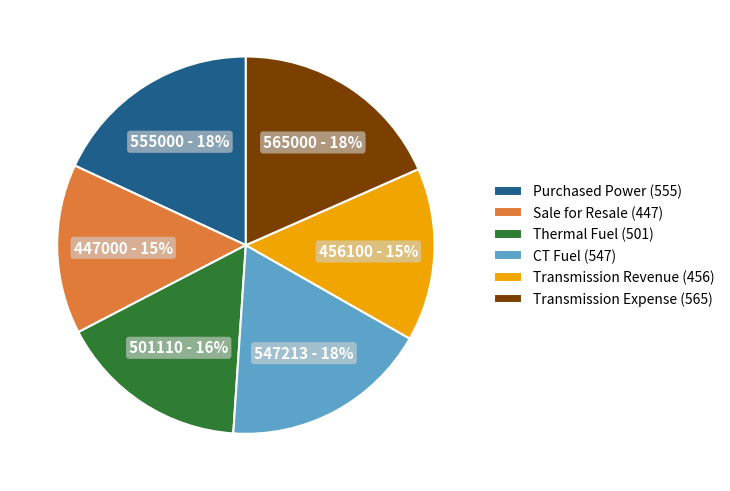

To the nearest percent, what portion does CT Fuel (547) represent?

18%